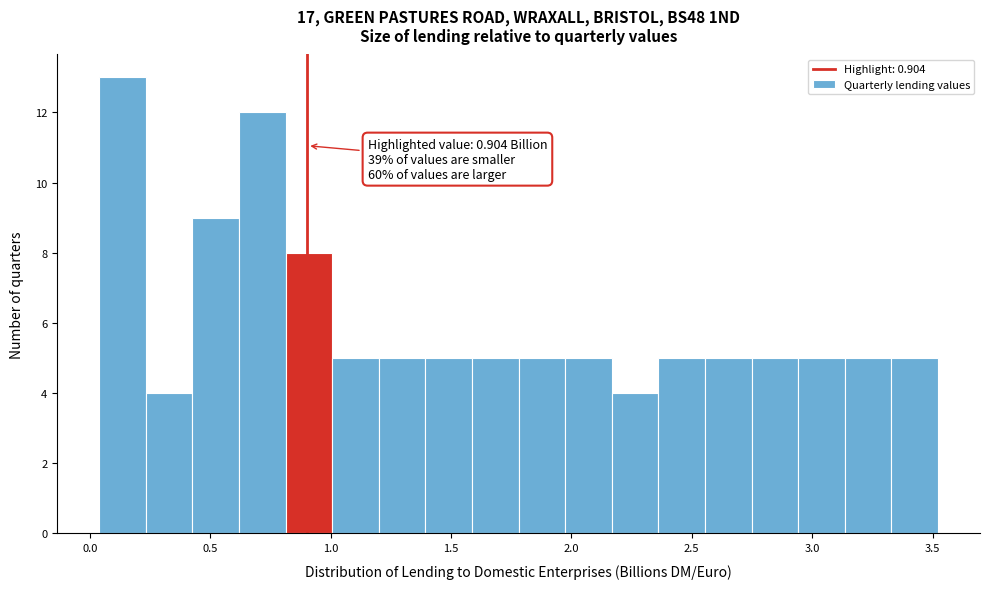

Read against the x-axis, roughly where is the centre of the tallest bar?

0.15